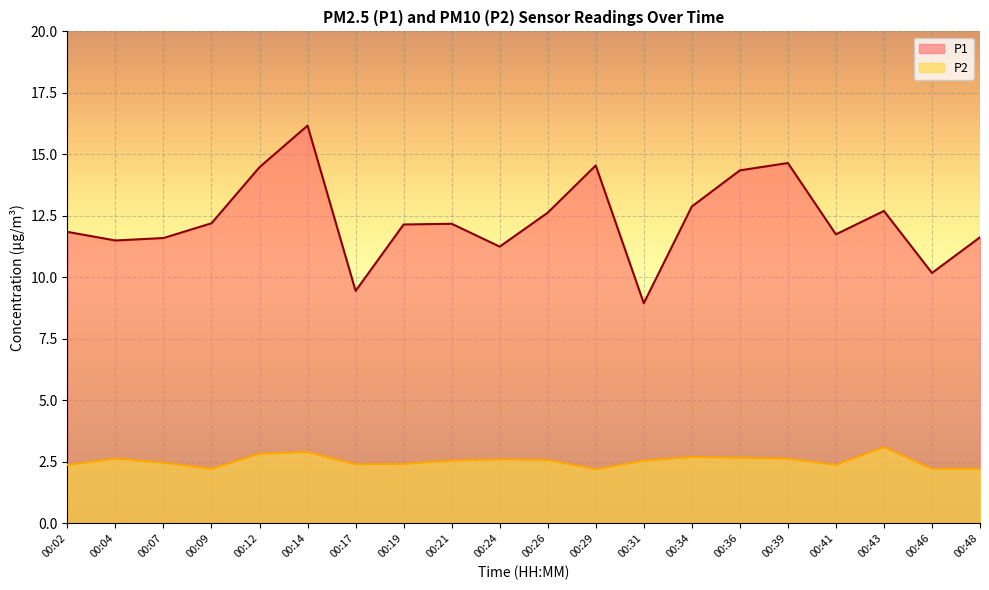

How many P2 values are between 2 and 3?

19